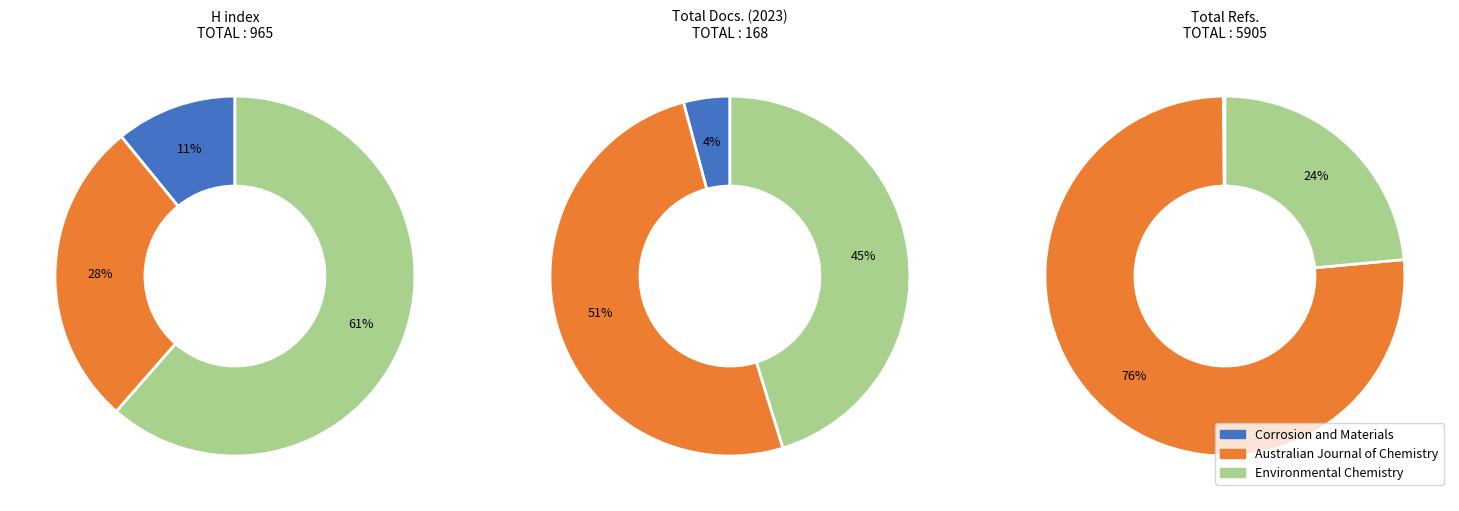

Do Australian Journal of Chemistry and Corrosion and Materials together represent more than half of the pie?

Yes